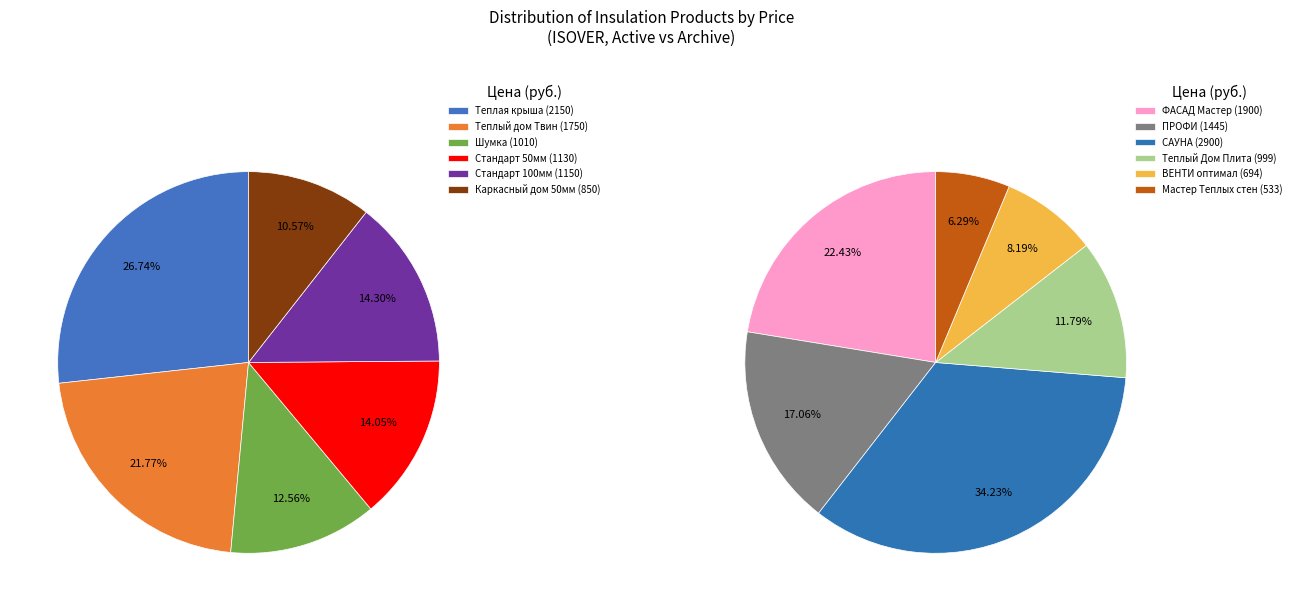

What is the ratio of the value at Шумка to the value at ФАСАД Мастер?

0.5